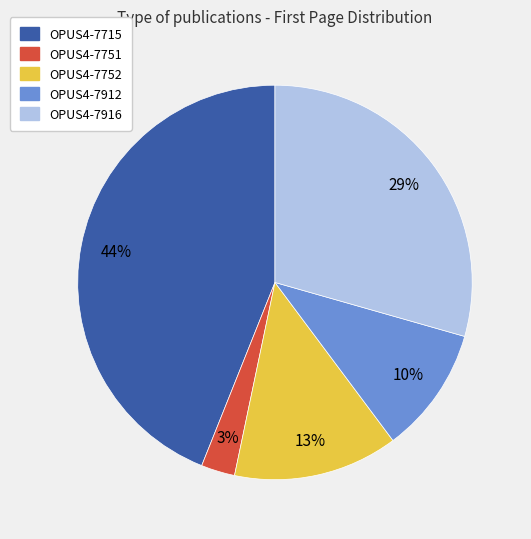

Is there any slice that represents more than half of the pie?

No